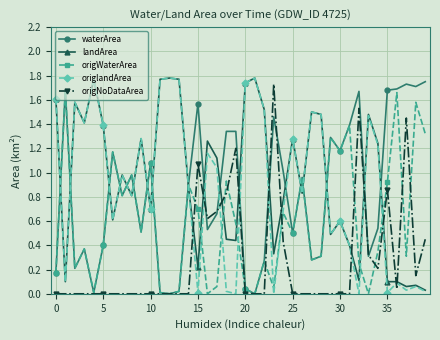

True or false: origWaterArea has more than 1 interior local peaks.

True